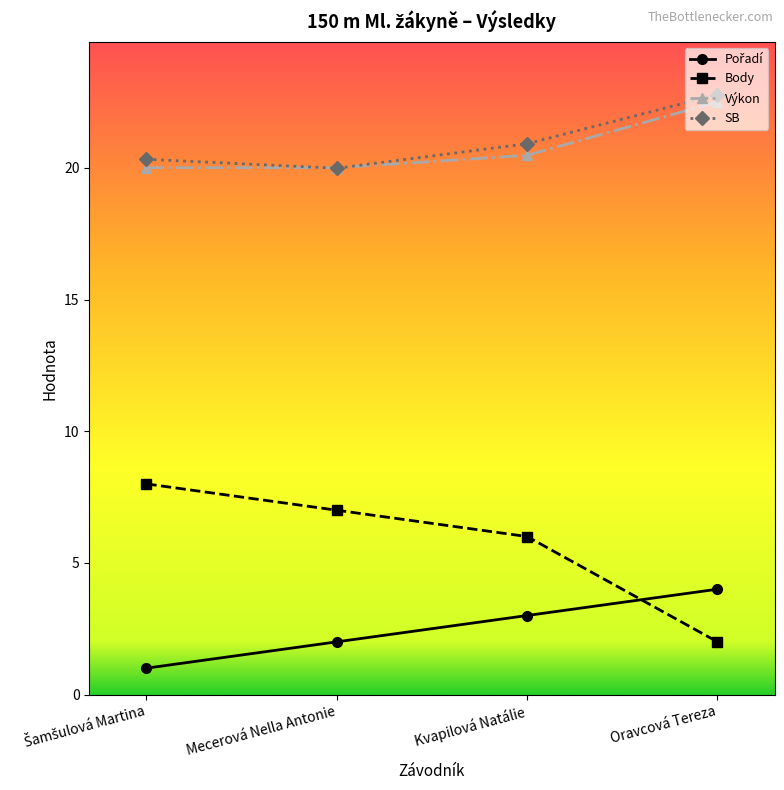

The SB series shows 4.9 at Mecerová Nella Antonie. True or false?

False